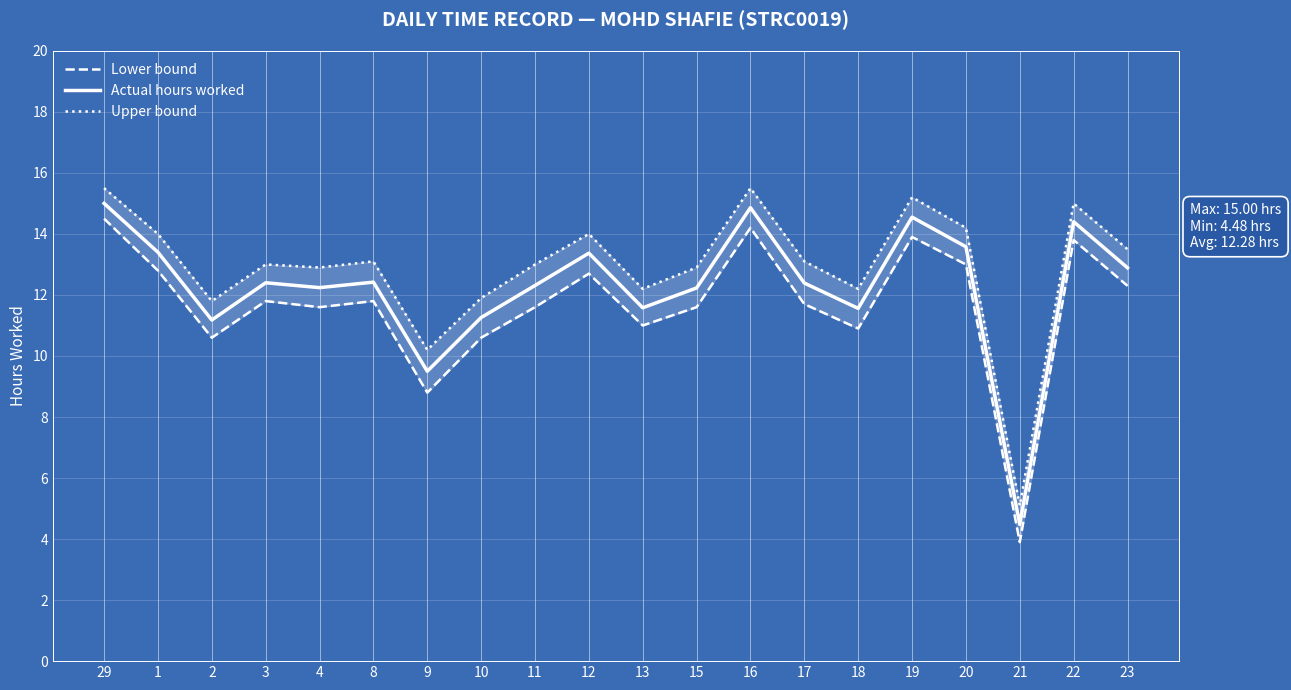

The value of Actual hours worked at 9 is 9.5. True or false?

True